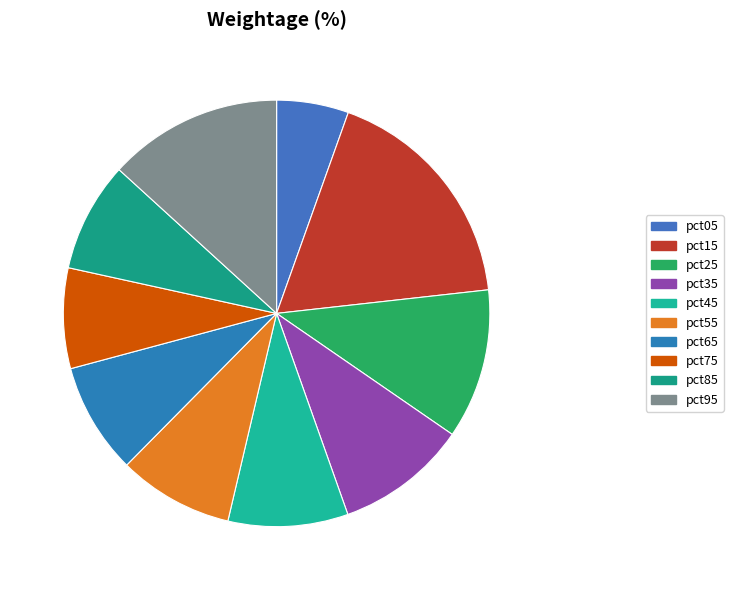

Is pct75 the majority of the pie?

No